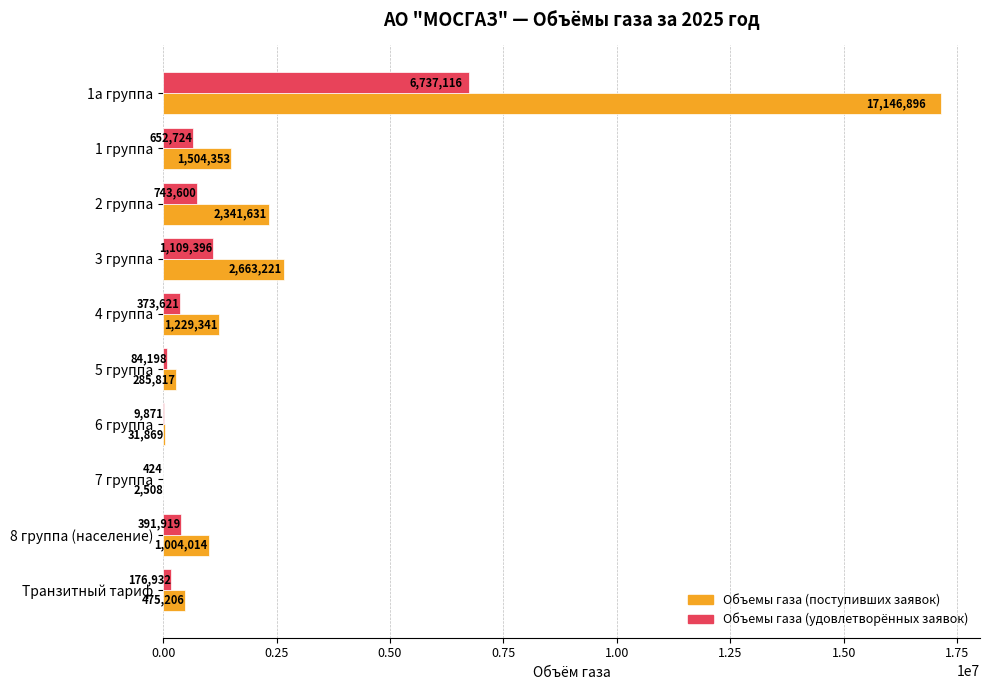

True or false: Объемы газа (поступивших заявок) has a value of 2017633.5 at 4 группа.

False